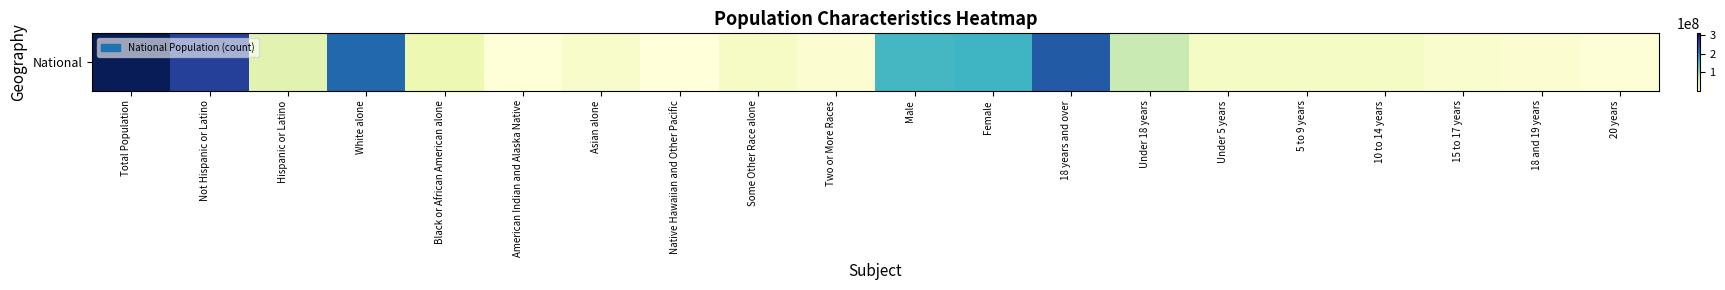

Is it true that the value at 10 to 14 years is 33196260?

False